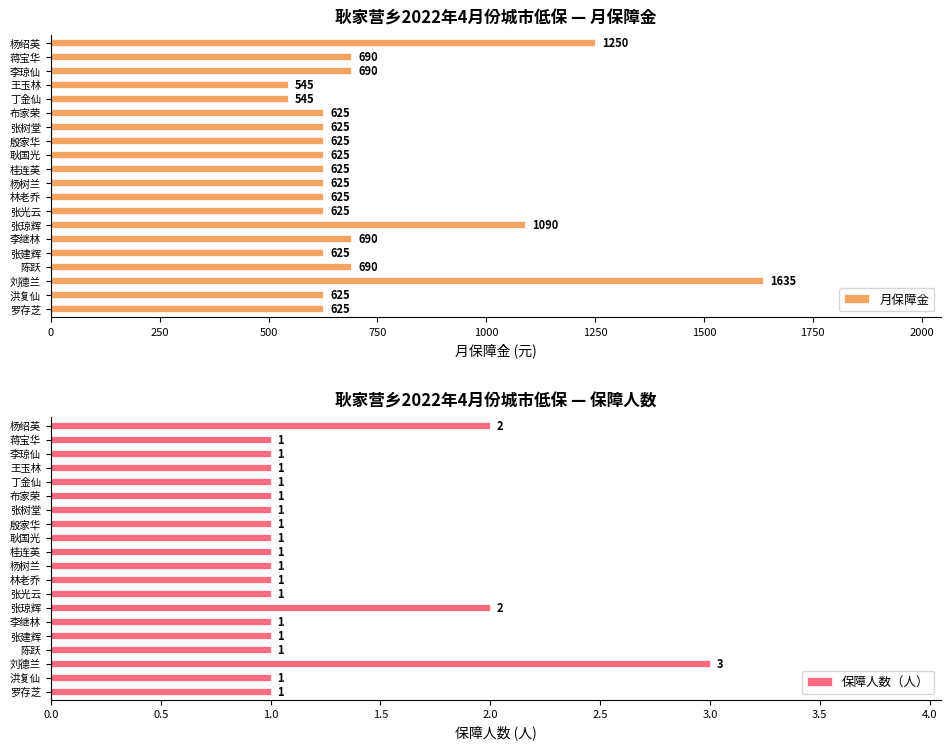

What is the difference between the 月保障金 values at 丁金仙 and 张琼辉?

545